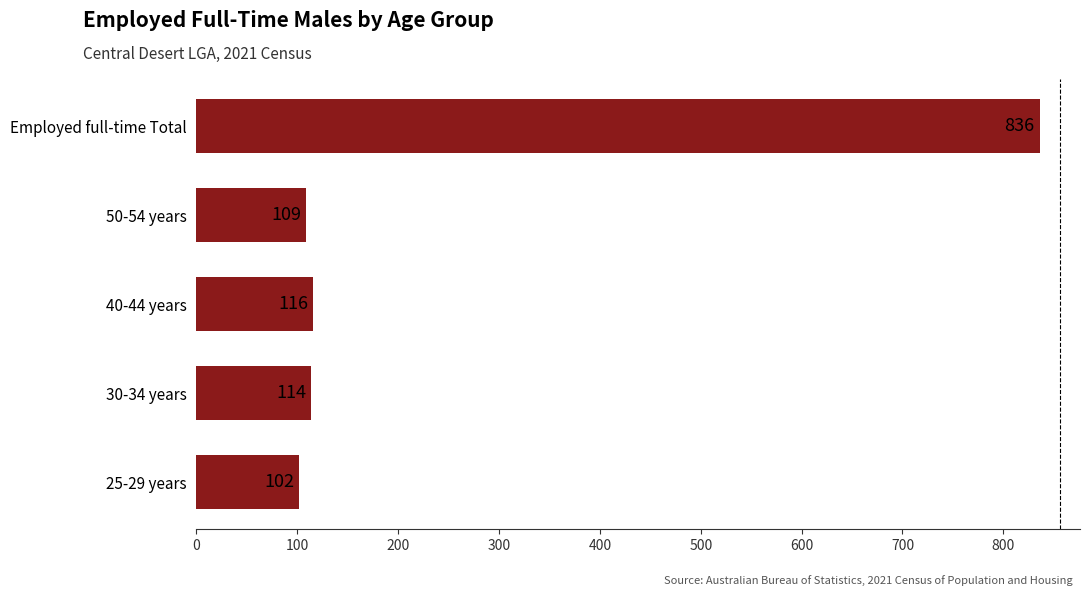

Does the chart contain stacked bars?

No